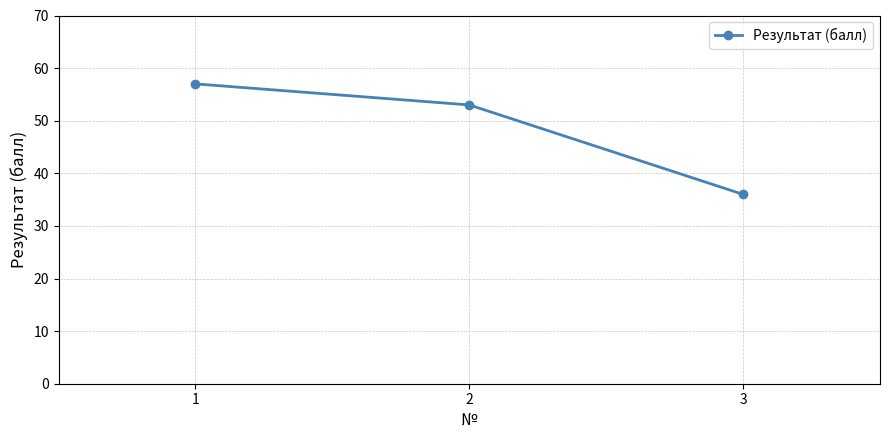

What is the maximum value shown in the chart?

57